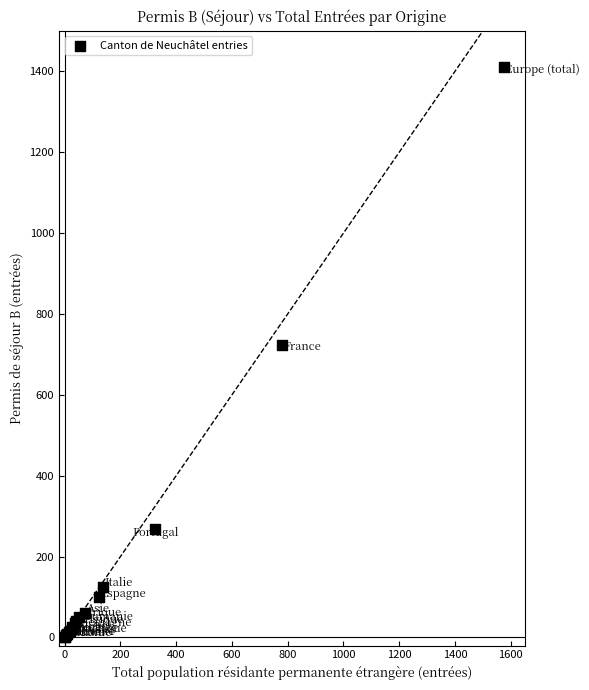

What Y value in the scatter plot is closest to 706?

724